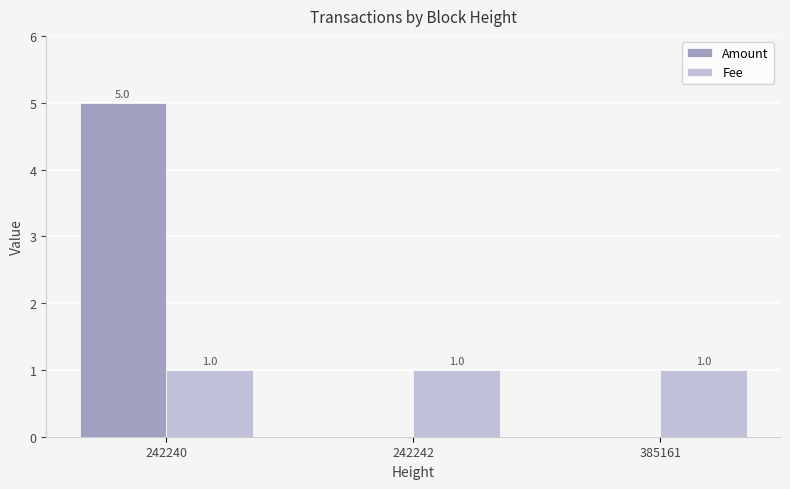

Between 242240 and 242242, which series saw the biggest shift?

Amount